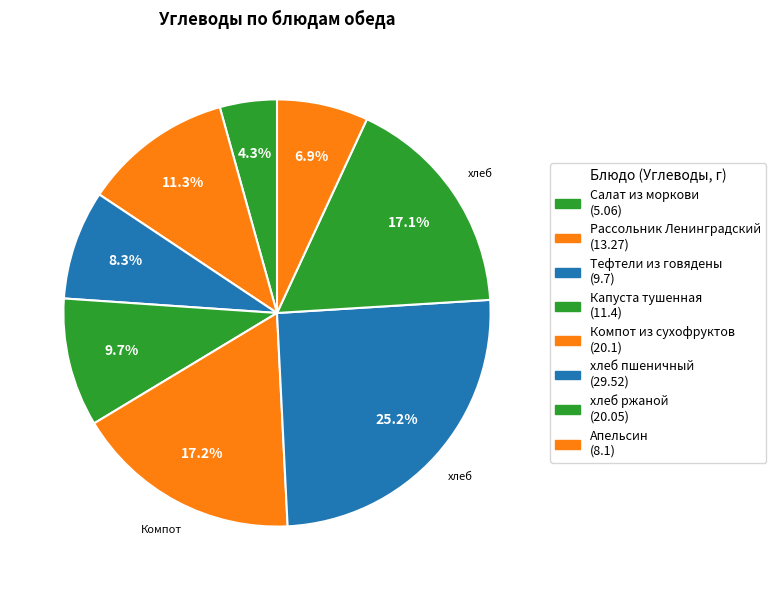

What is the largest slice in the pie chart?

хлеб пшеничный